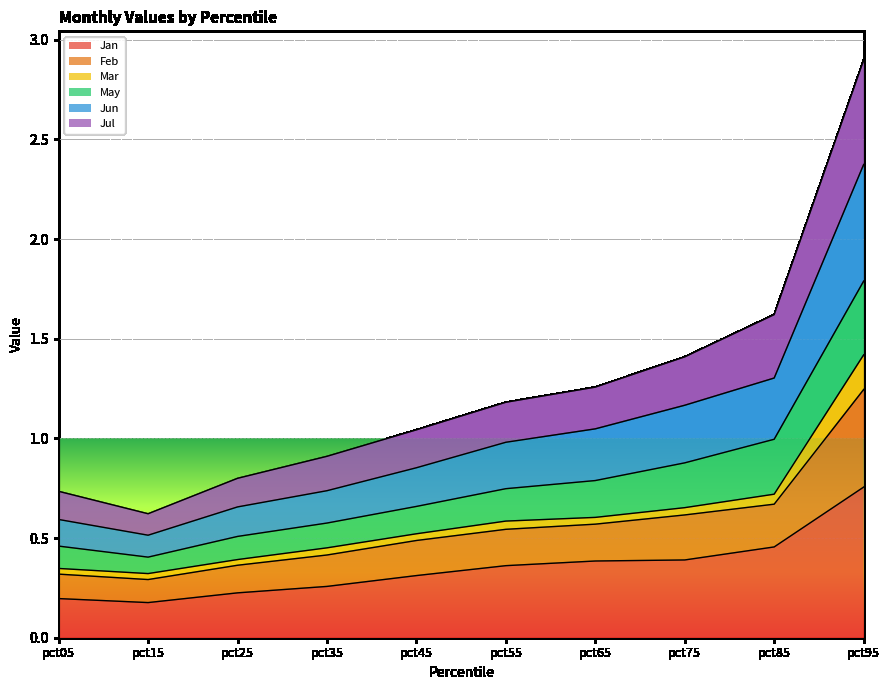

At which category is the sum across all series the highest?

pct95